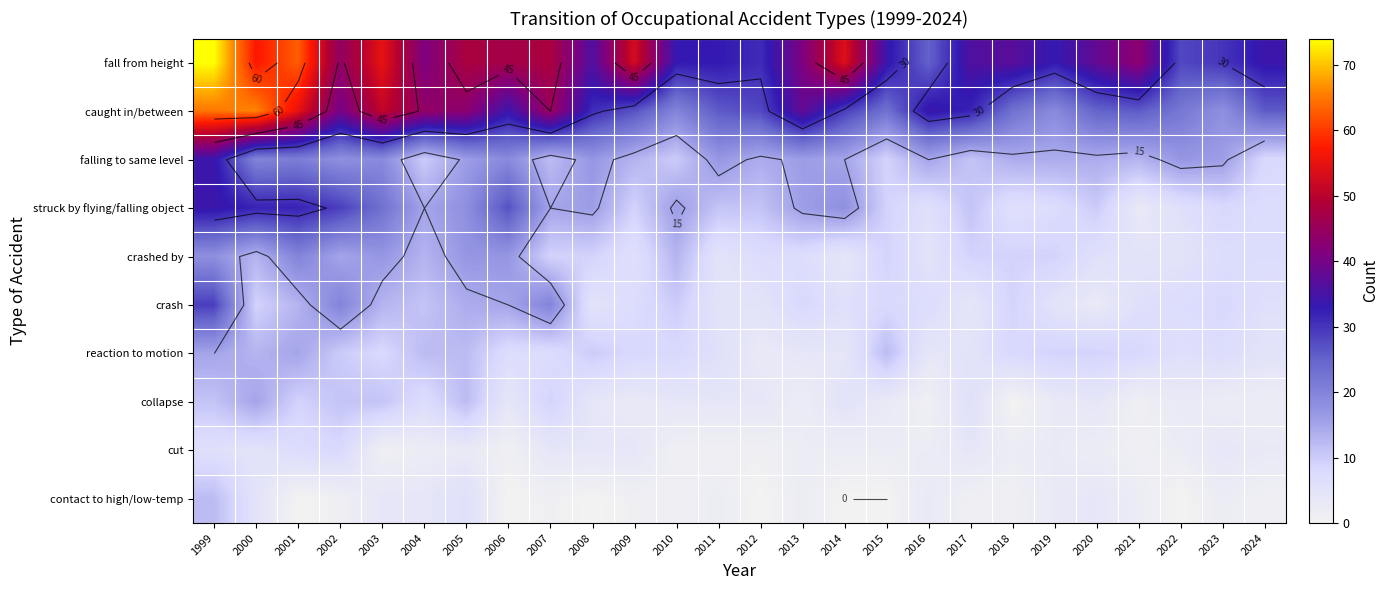

Which series has the largest total across all categories?

fall from height